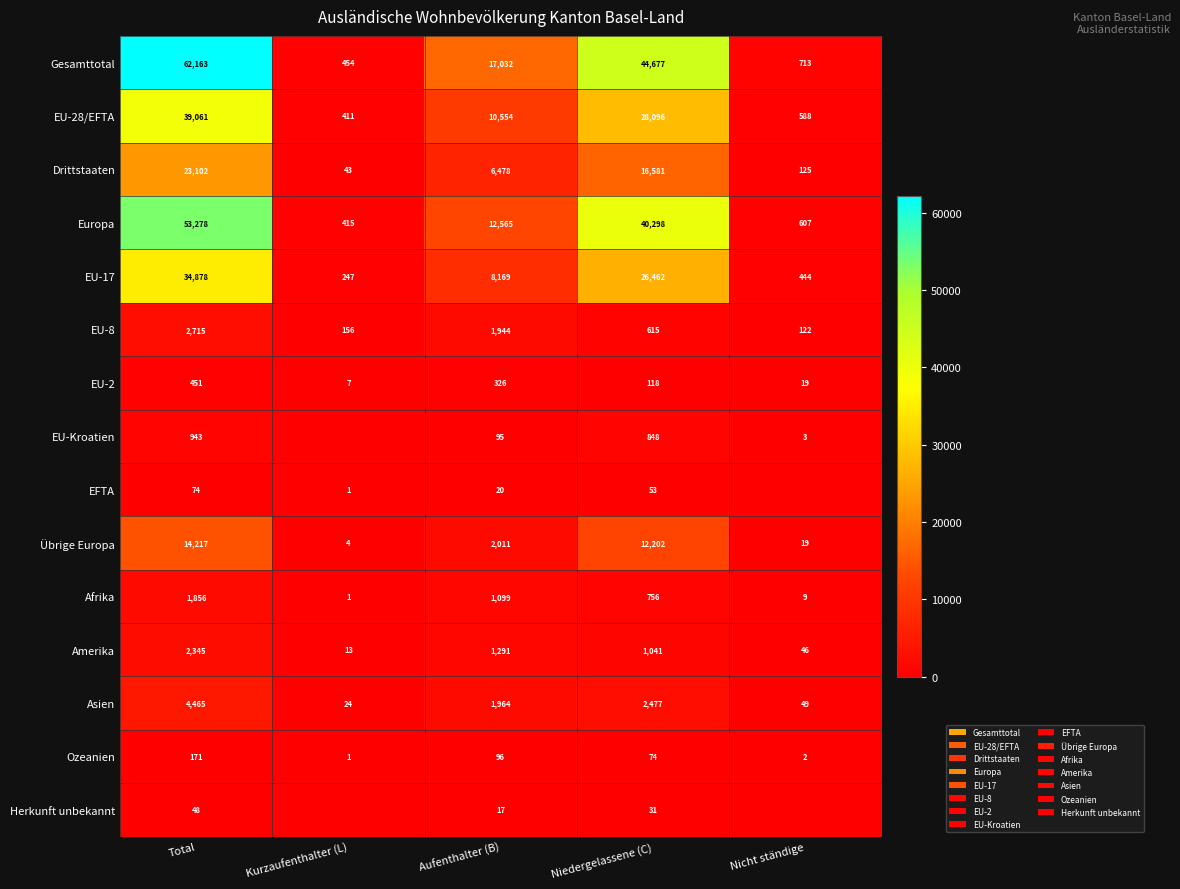

How many distinct data groups are displayed?

15